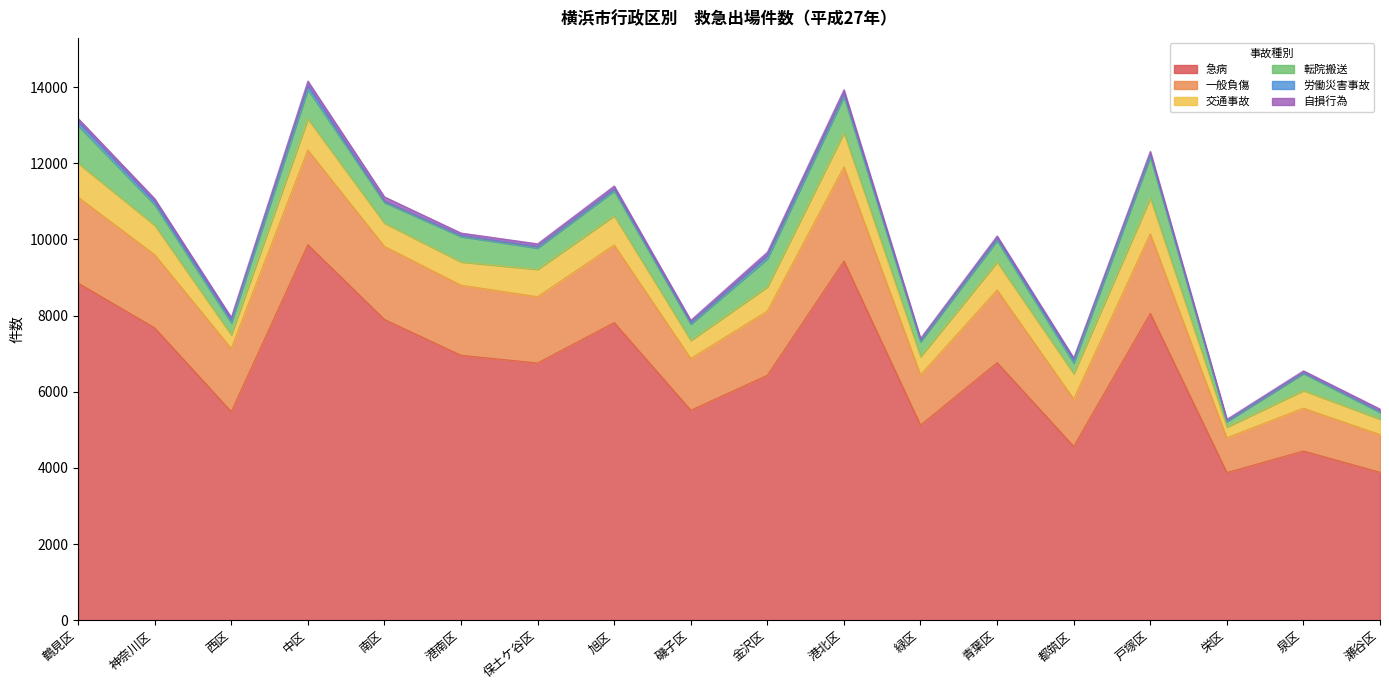

The 労働災害事故 series shows 48 at 神奈川区. True or false?

False